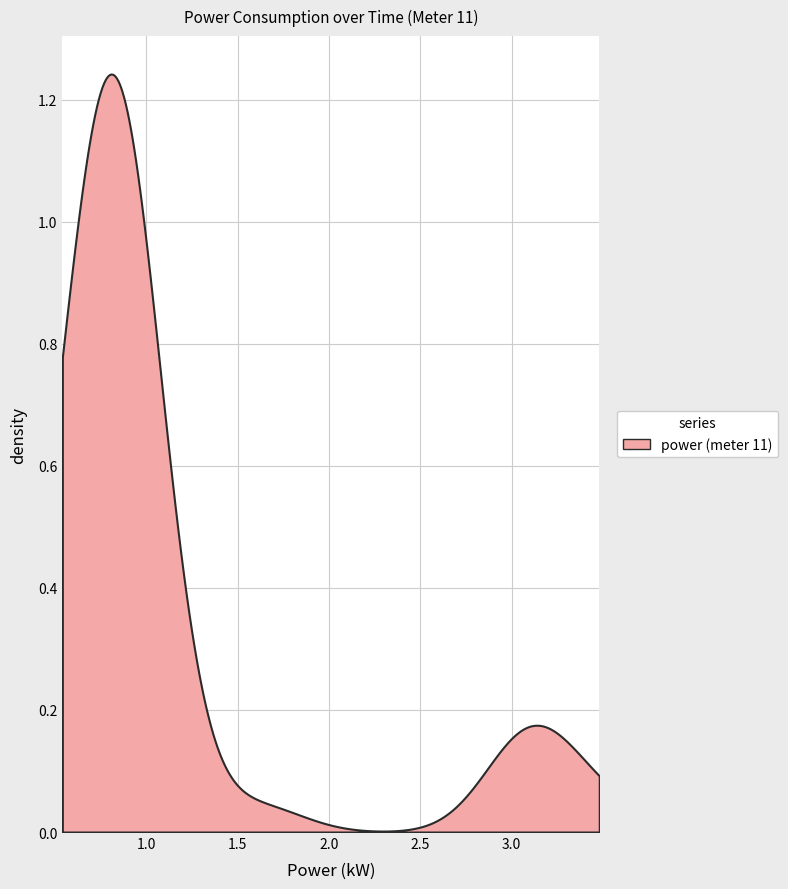

What is the greatest value displayed?

3.5